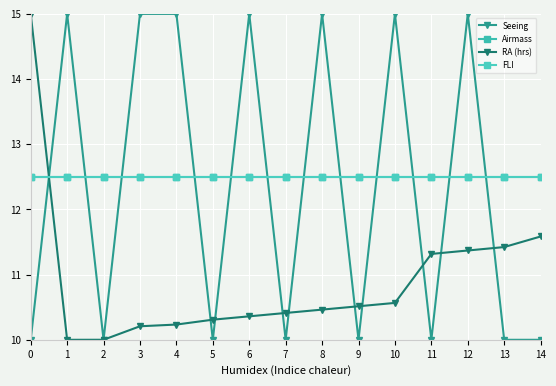

At how many categories does at least one series exceed 12?

15